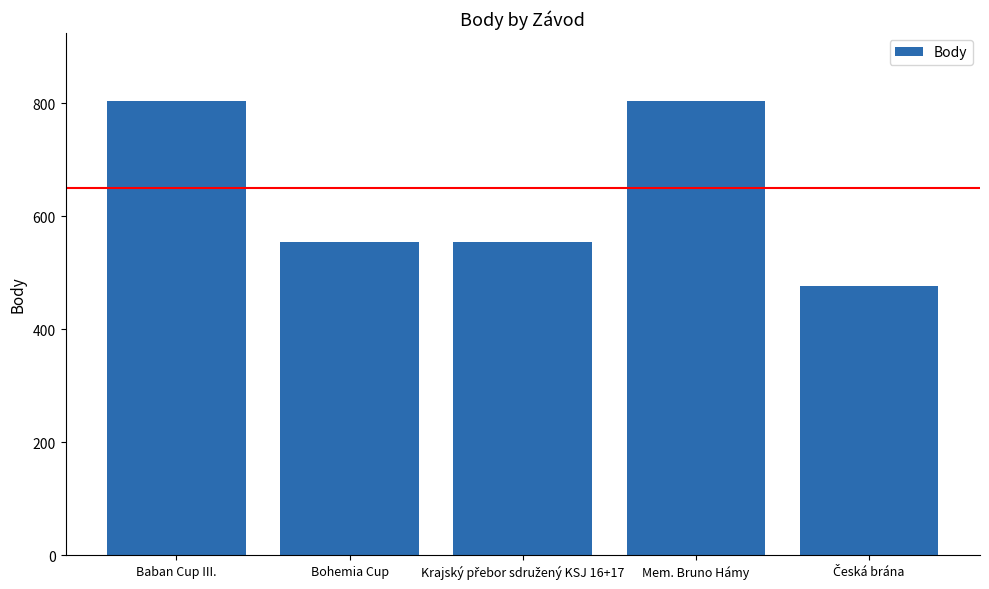

What is the ratio of the value at Mem. Bruno Hámy to the value at Baban Cup III.?

1.0